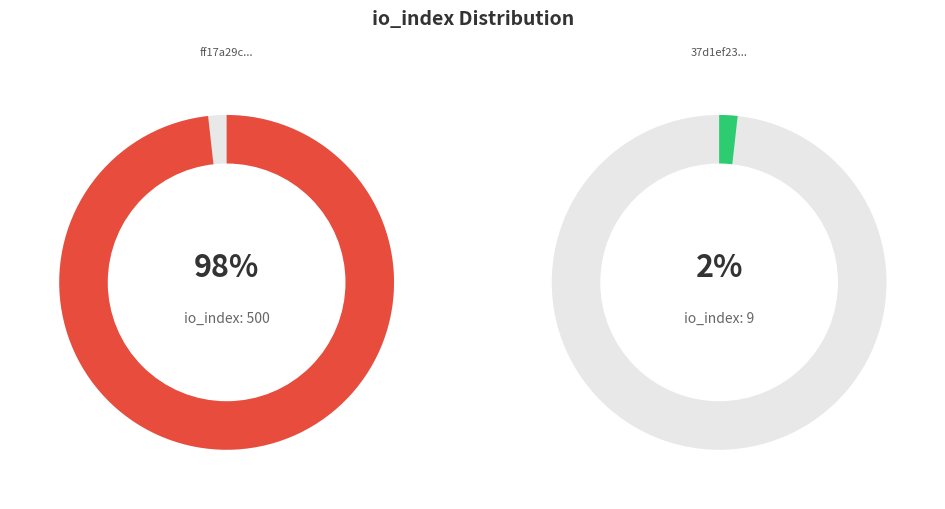

Which slice represents more than half of the pie?

io_index=500